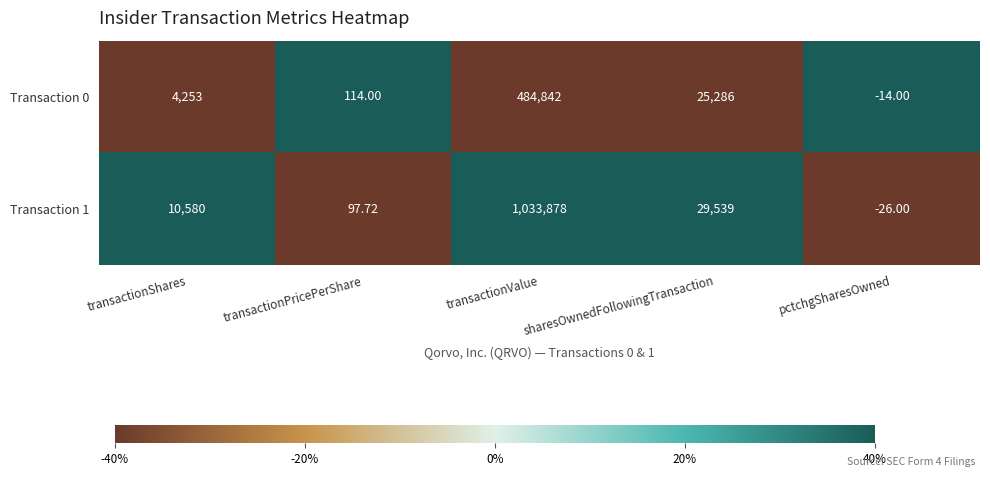

At which category is the sum across all series the highest?

transactionValue